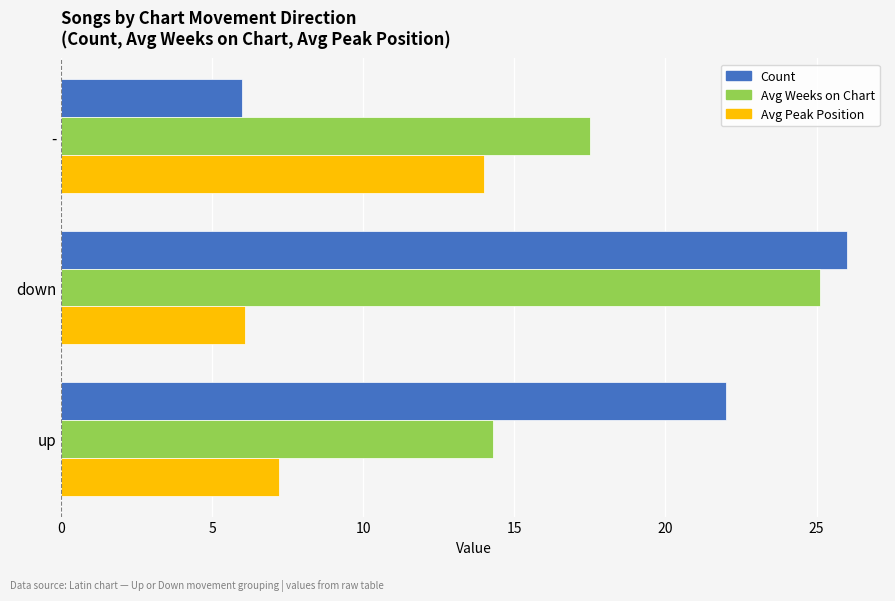

Which series has the widest spread of values?

Count